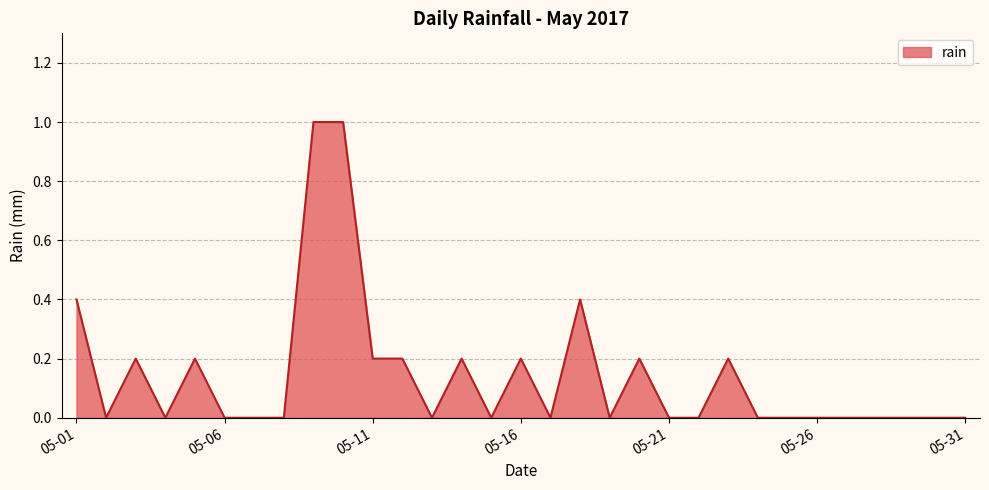

True or false: there are more than 1 points higher than both neighbors.

True